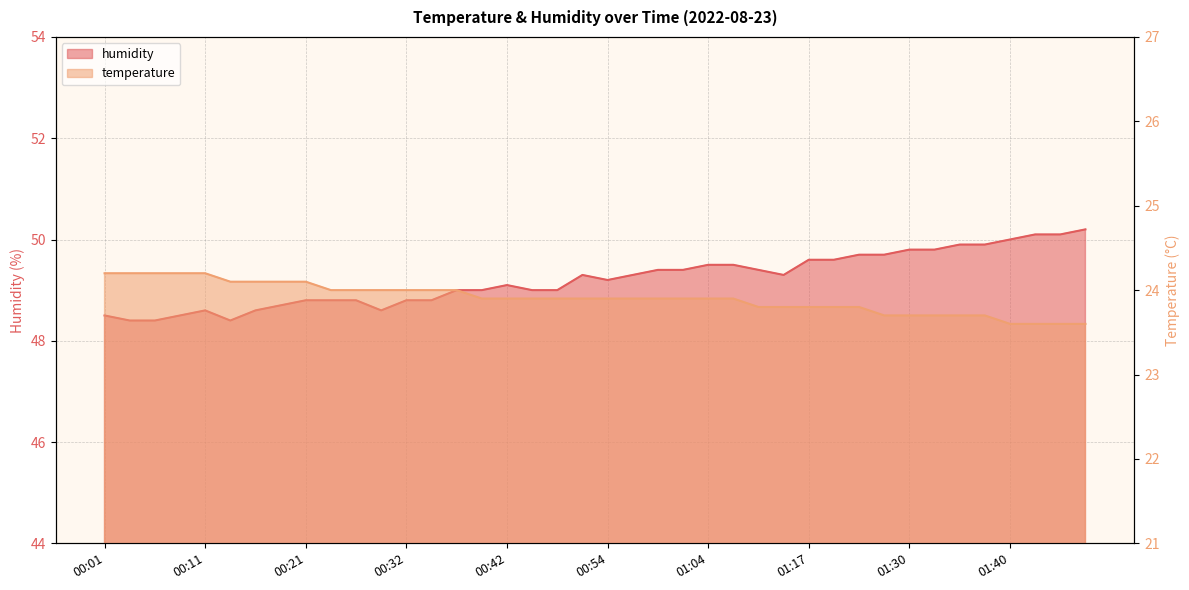

Reading left to right, what are all the values shown in this chart?

temperature: 00:01=24.2	00:04=24.2	00:06=24.2	00:09=24.2	00:11=24.2	00:14=24.1	00:16=24.1	00:19=24.1	00:21=24.1	00:24=24.0	00:27=24.0	00:29=24.0	00:32=24.0	00:34=24.0	00:37=24.0	00:39=23.9	00:42=23.9	00:45=23.9	00:48=23.9	00:51=23.9	00:54=23.9	00:56=23.9	00:59=23.9	01:01=23.9	01:04=23.9	01:09=23.9	01:12=23.8	01:15=23.8	01:17=23.8	01:20=23.8	01:25=23.8	01:27=23.7	01:30=23.7	01:33=23.7	01:35=23.7	01:38=23.7	01:40=23.6	01:43=23.6	01:45=23.6	01:48=23.6
humidity: 00:01=48.5	00:04=48.4	00:06=48.4	00:09=48.5	00:11=48.6	00:14=48.4	00:16=48.6	00:19=48.7	00:21=48.8	00:24=48.8	00:27=48.8	00:29=48.6	00:32=48.8	00:34=48.8	00:37=49.0	00:39=49.0	00:42=49.1	00:45=49.0	00:48=49.0	00:51=49.3	00:54=49.2	00:56=49.3	00:59=49.4	01:01=49.4	01:04=49.5	01:09=49.5	01:12=49.4	01:15=49.3	01:17=49.6	01:20=49.6	01:25=49.7	01:27=49.7	01:30=49.8	01:33=49.8	01:35=49.9	01:38=49.9	01:40=50.0	01:43=50.1	01:45=50.1	01:48=50.2